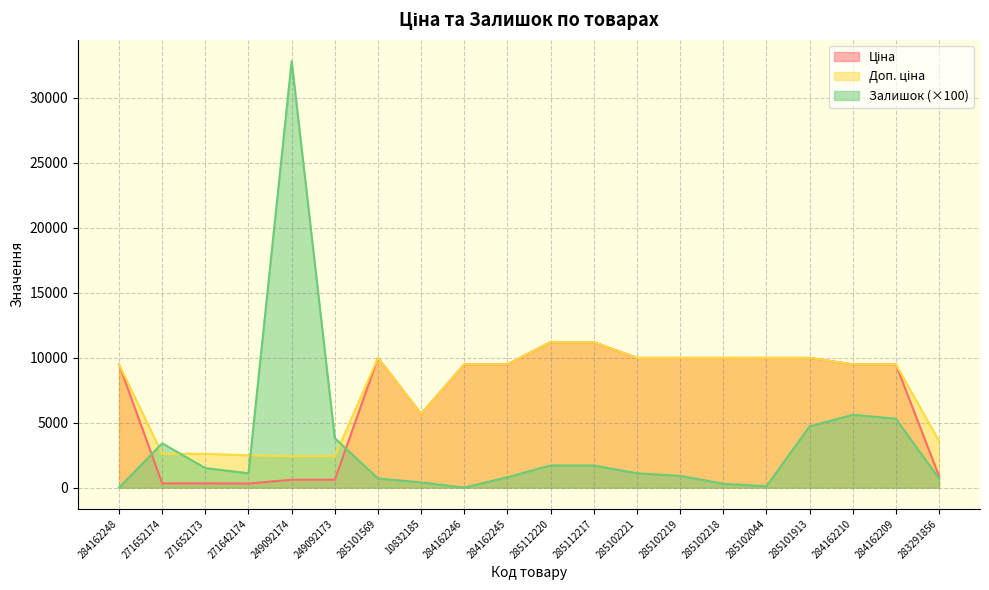

Where is the first local minimum for Залишок?

271642174